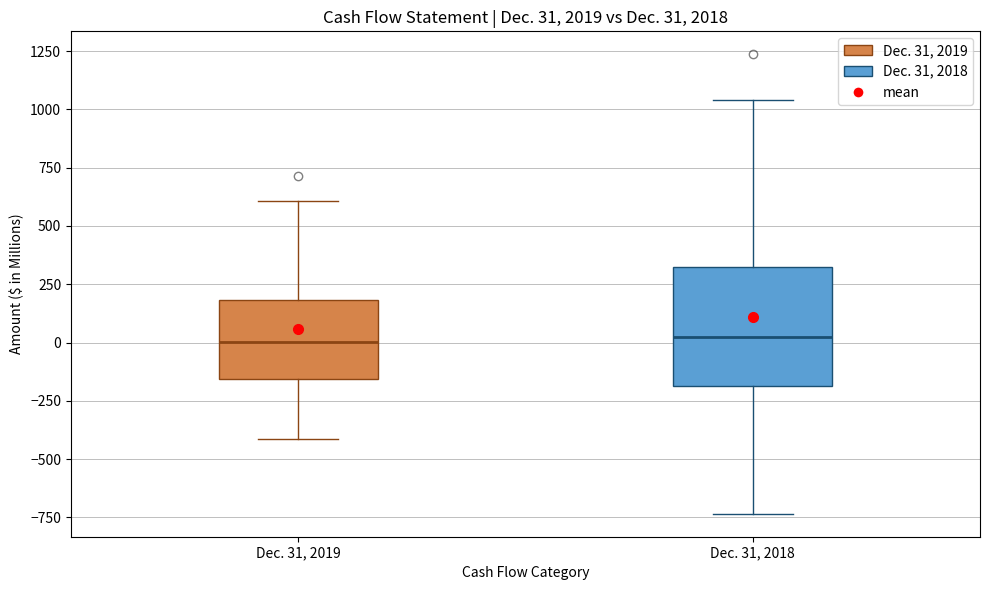

Which box is the tallest, from its lower edge to its upper edge?

Dec. 31, 2018